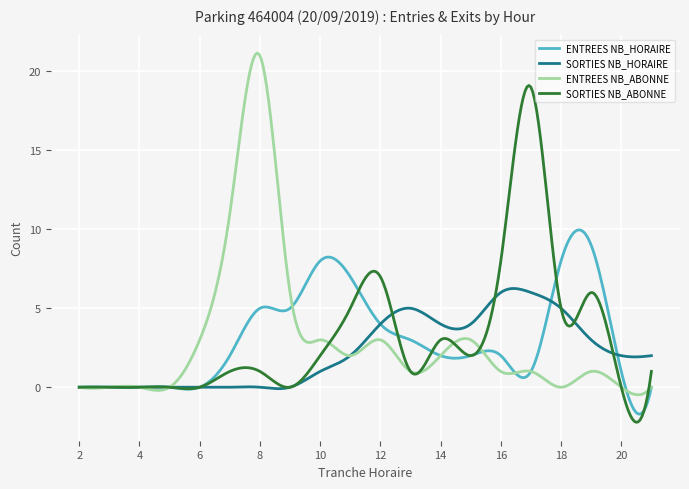

Rank the series by their maximum value, from highest to lowest.

ENTREES NB_ABONNE, SORTIES NB_ABONNE, ENTREES NB_HORAIRE, SORTIES NB_HORAIRE